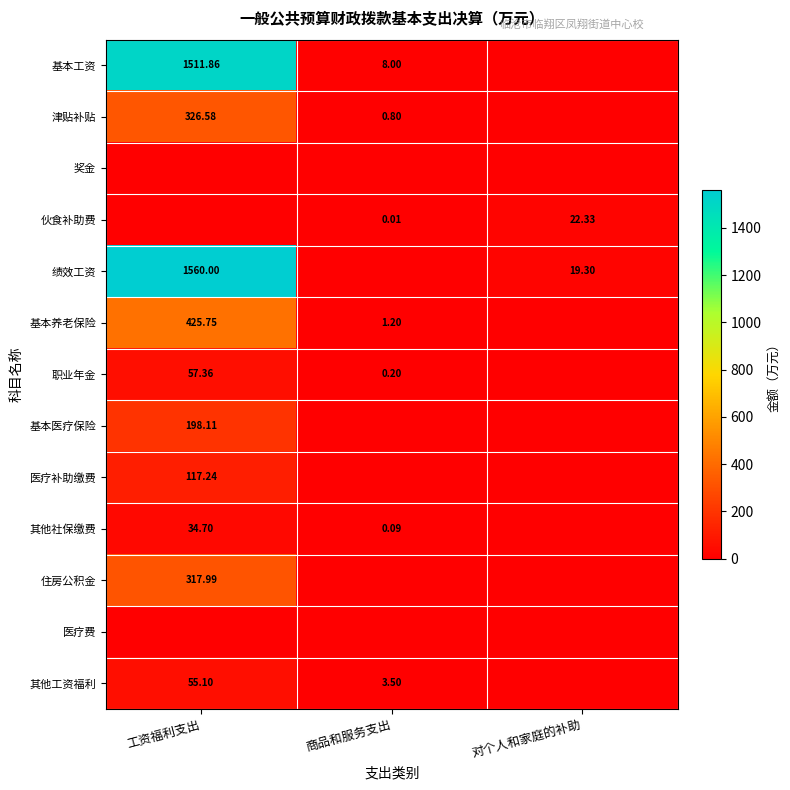

List the labels in order of 伙食补助费 value, smallest first.

工资福利支出, 商品和服务支出, 对个人和家庭的补助